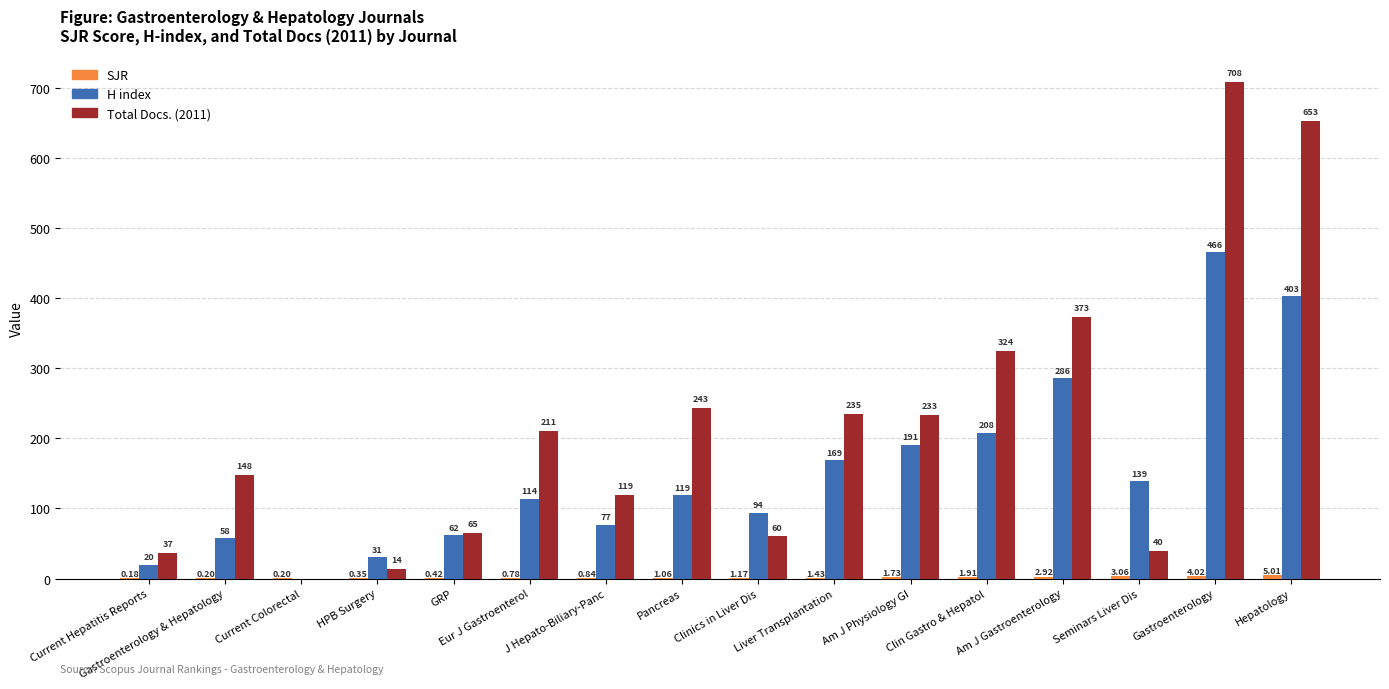

Which series has the largest total across all categories?

Total Docs. (2011)